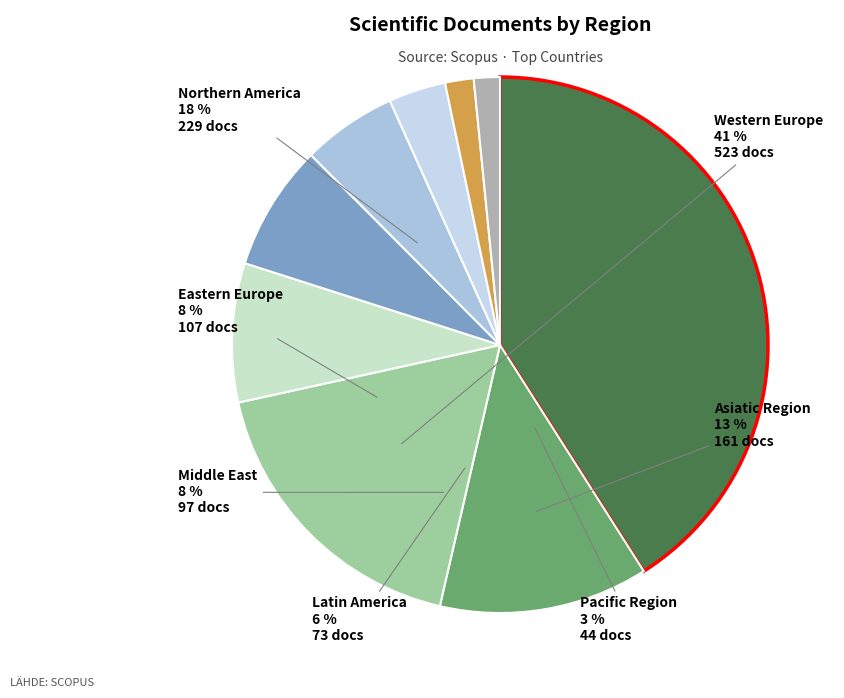

Rank the categories by value from lowest to highest.

Africa/Middle East, Africa, Pacific Region, Latin America, Middle East, Eastern Europe, Asiatic Region, Northern America, Western Europe